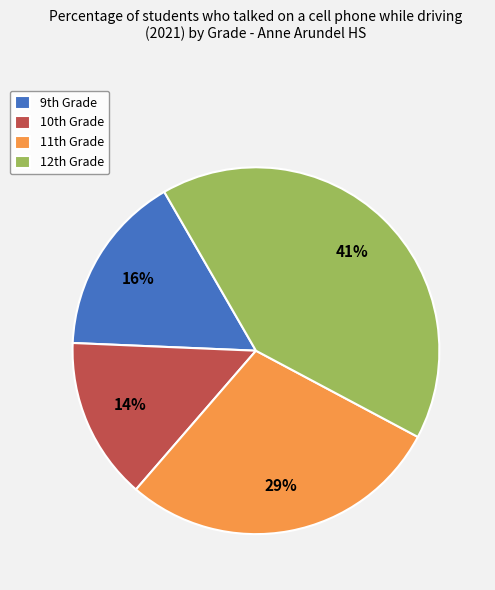

To the nearest percent, what is the average slice percentage?

25%